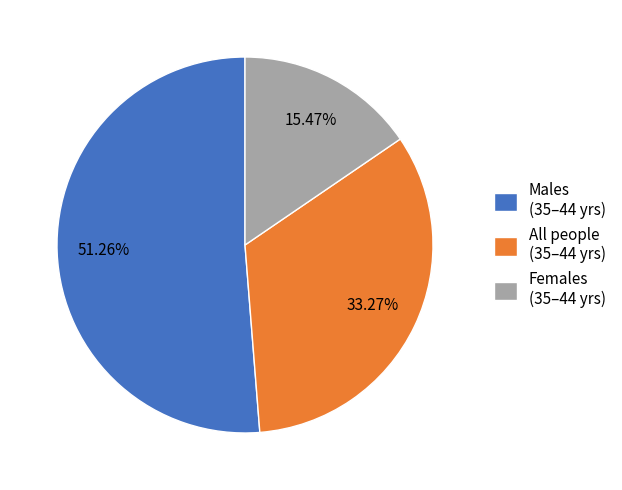

What is the smallest slice in the pie chart?

Females (35–44 yrs)